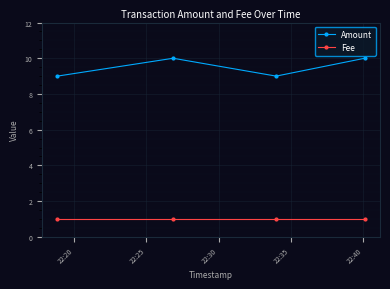

True or false: Fee and Amount cross at least once.

False